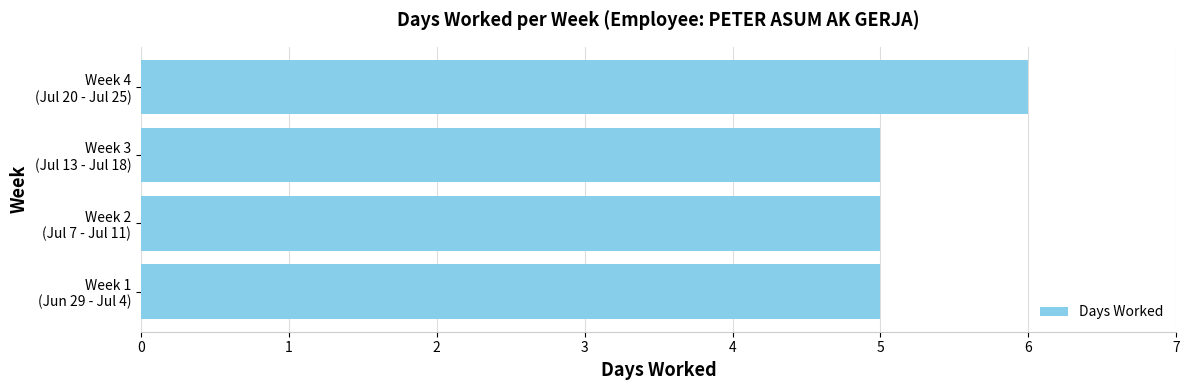

What is the sum of all values?

21